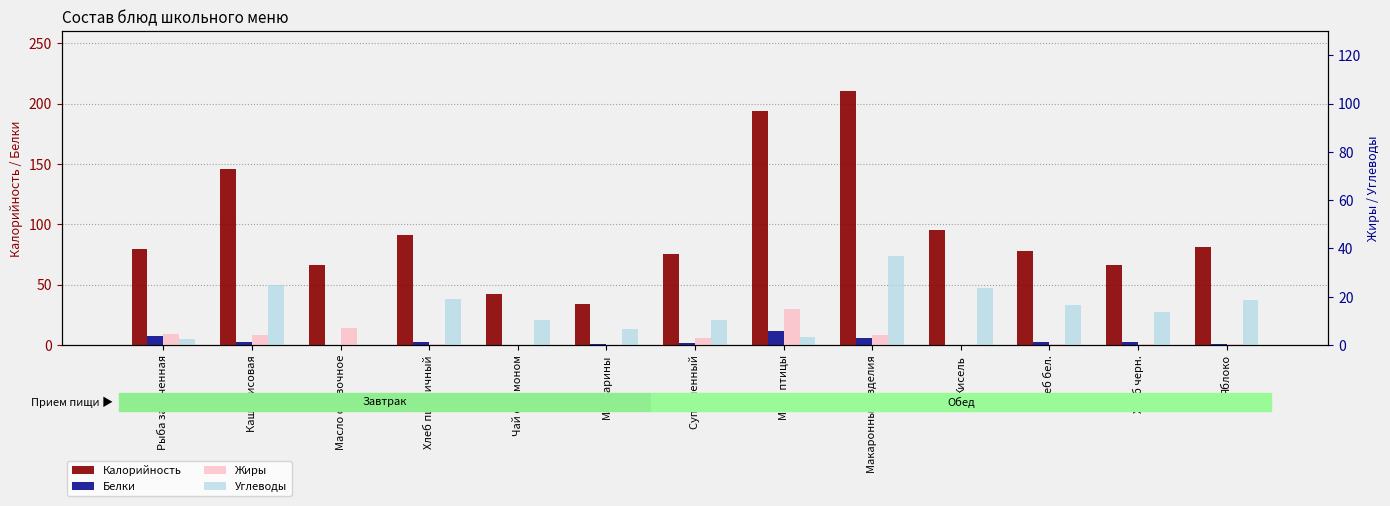

What position from the right is Макаронные изделия?

5